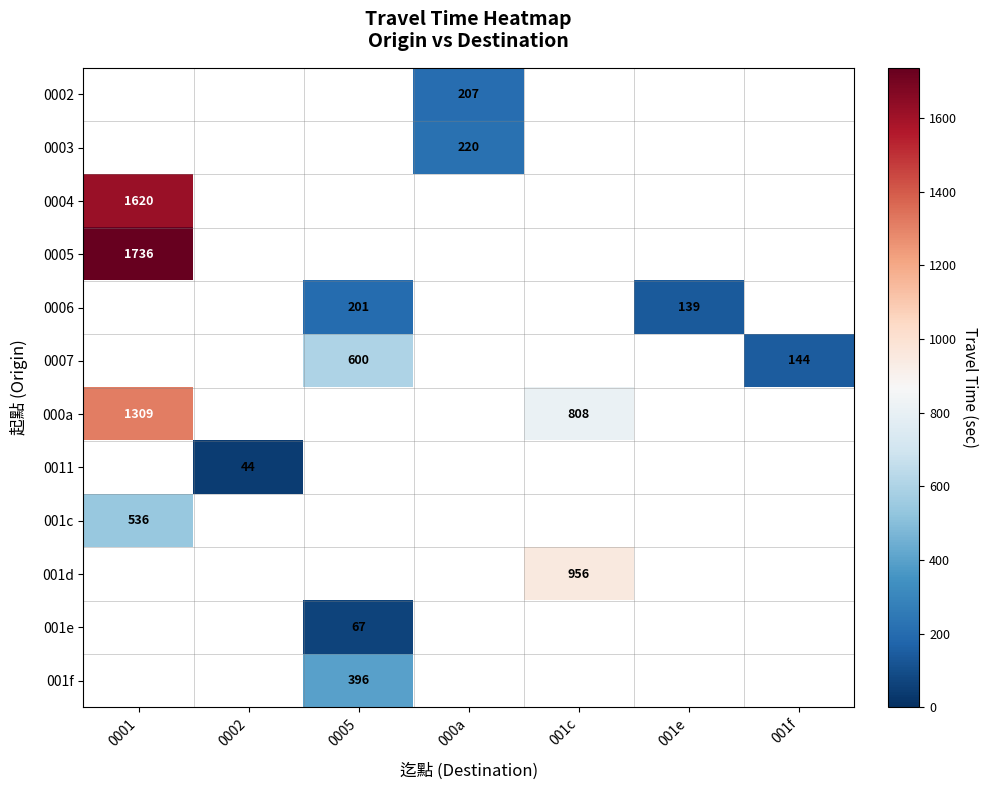

What is the greatest value displayed?

1736.0